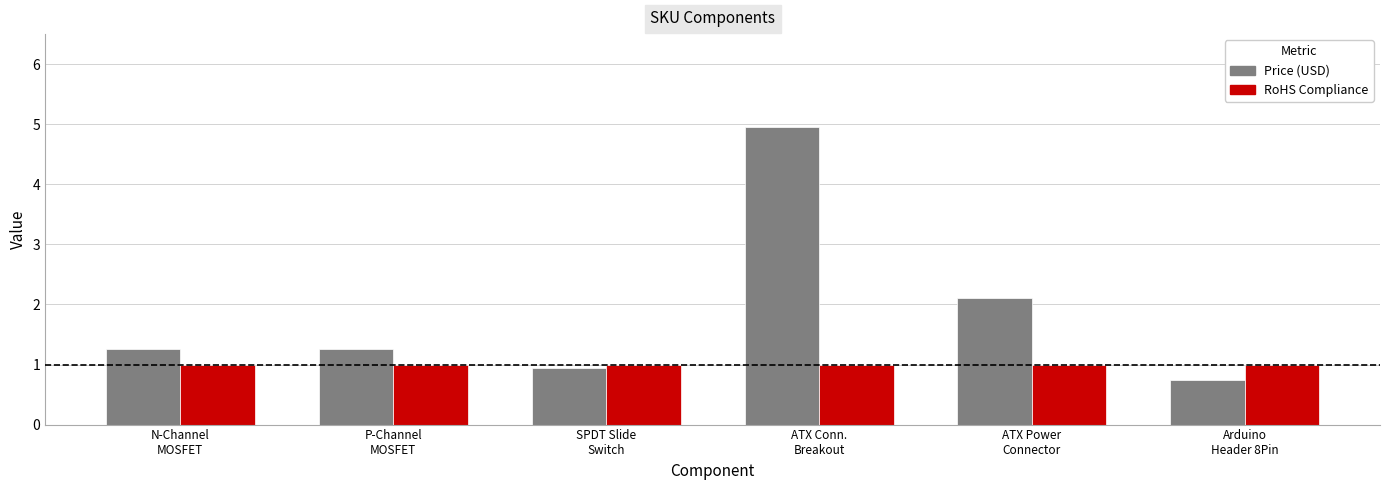

True or false: RoHS Compliance has a value of 1.0 at Arduino
Header 8Pin.

True